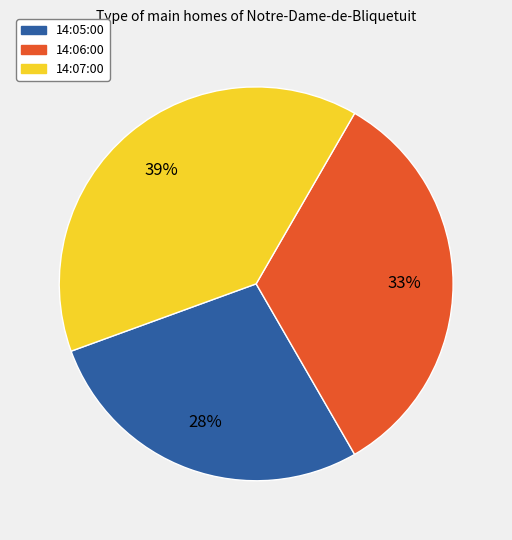

Rank the categories by value from lowest to highest.

14:05:00, 14:06:00, 14:07:00